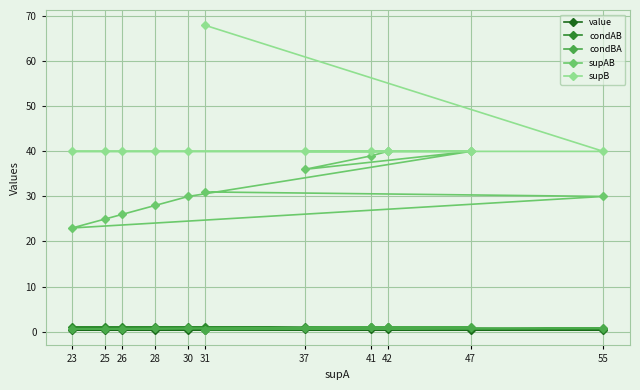

Reading left to right, list all the values displayed in this chart.

value: 42=0.5	41=0.5	37=0.5	47=0.5	30=0.4	28=0.4	26=0.4	25=0.4	23=0.4	55=0.3	31=0.3
condAB: 42=1.0	41=1.0	37=1.0	47=0.9	30=1.0	28=1.0	26=1.0	25=1.0	23=1.0	55=0.5	31=1.0
condBA: 42=1.0	41=1.0	37=0.9	47=1.0	30=0.8	28=0.7	26=0.7	25=0.6	23=0.6	55=0.8	31=0.5
supAB: 42=40.0	41=39.0	37=36.0	47=40.0	30=30.0	28=28.0	26=26.0	25=25.0	23=23.0	55=30.0	31=31.0
supB: 42=40.0	41=40.0	37=40.0	47=40.0	30=40.0	28=40.0	26=40.0	25=40.0	23=40.0	55=40.0	31=68.0